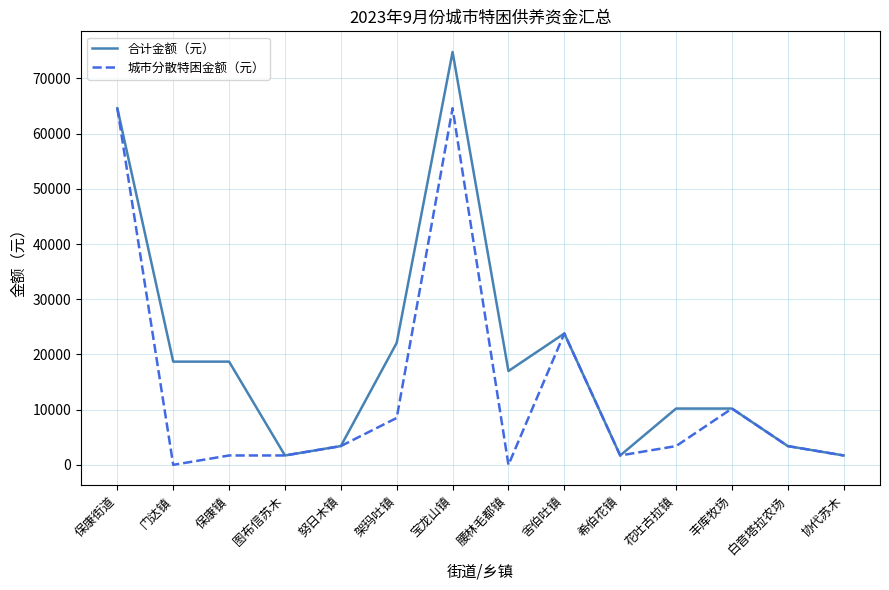

Does the chart display data point markers on the line(s)?

No